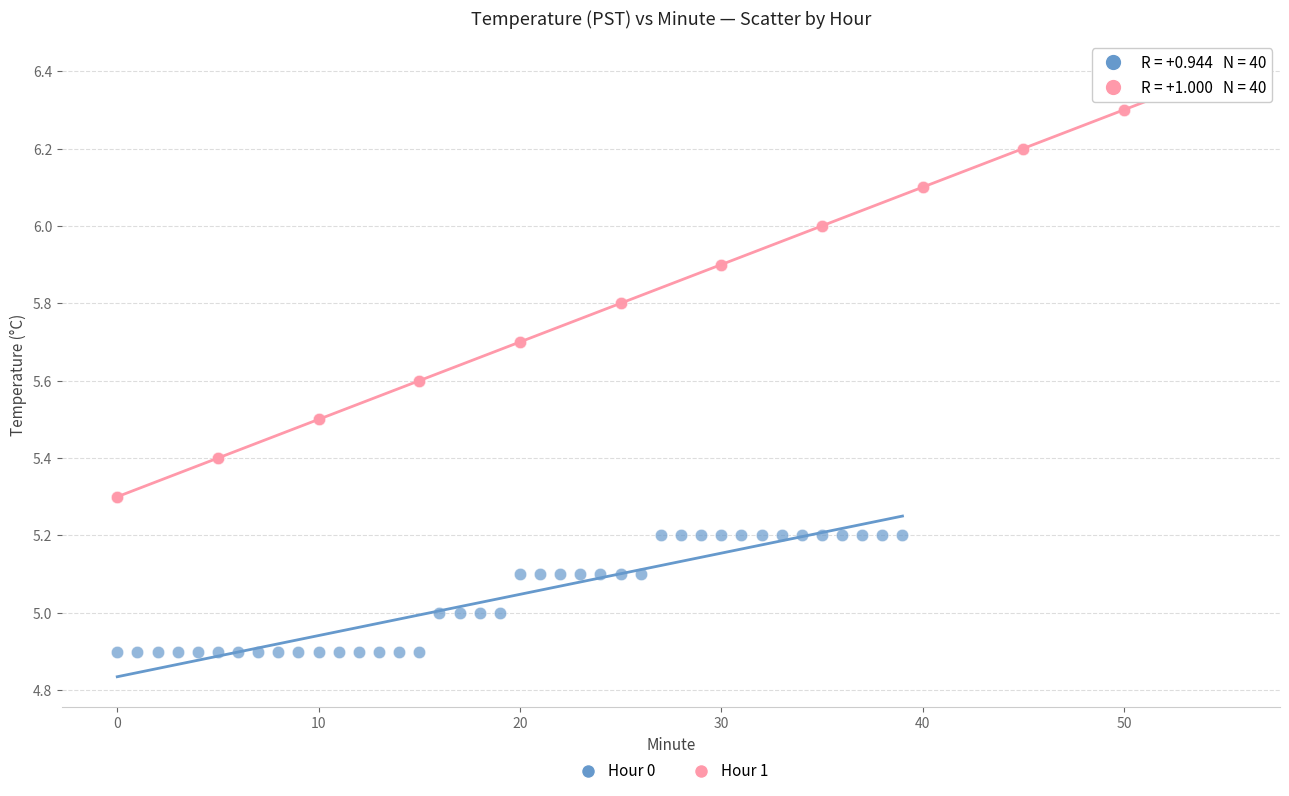

Which series contains the highest Y value?

Hour 1